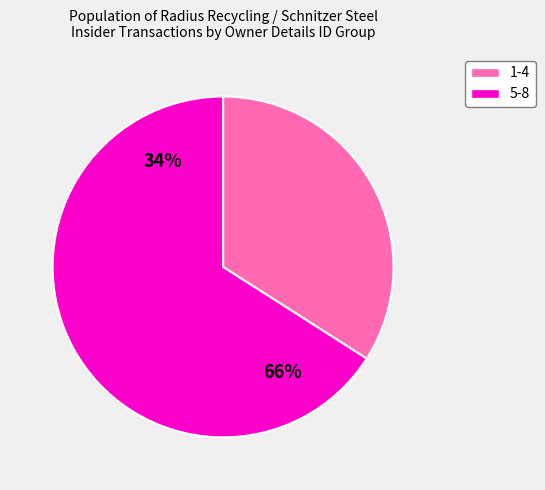

The 8 slice represents 17% of the pie. True or false?

False